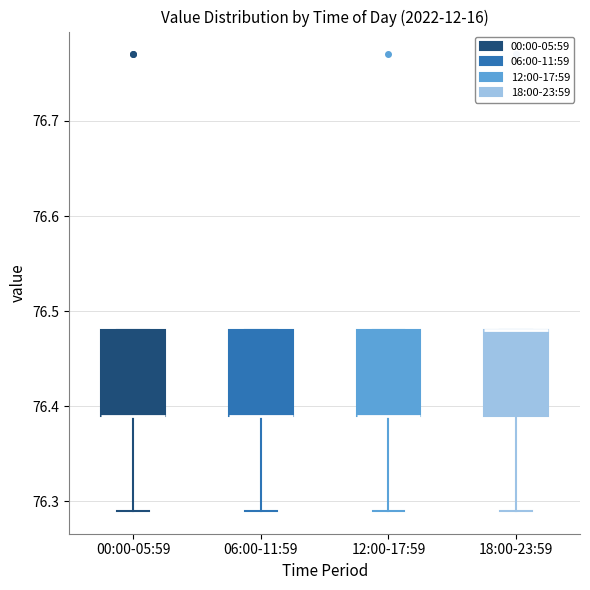

Where is the lower edge of the box for 12:00-17:59 on the y-axis? The values are not printed on the chart, so give them approximately, as read against the axis.

76.39